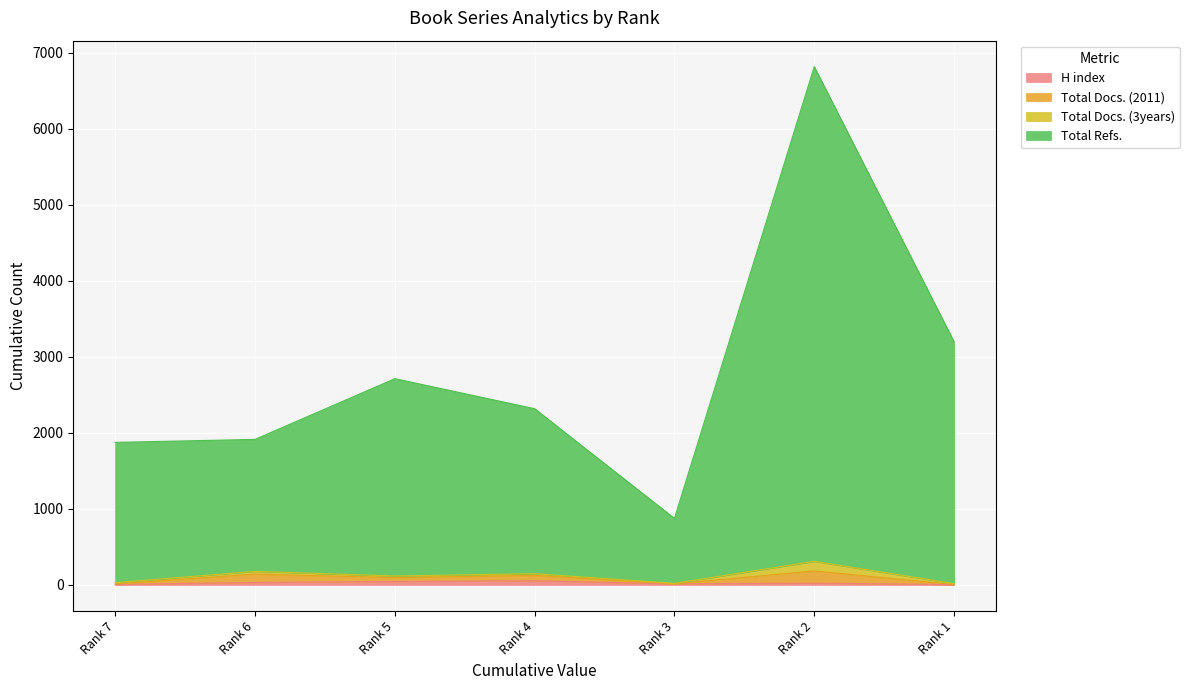

True or false: H index and Total Docs. (2011) cross at least once.

False